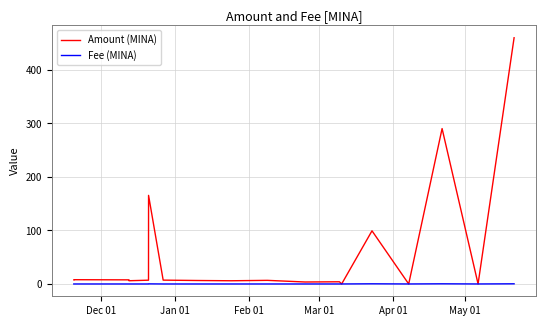

Which series has the largest total across all categories?

Amount (MINA)